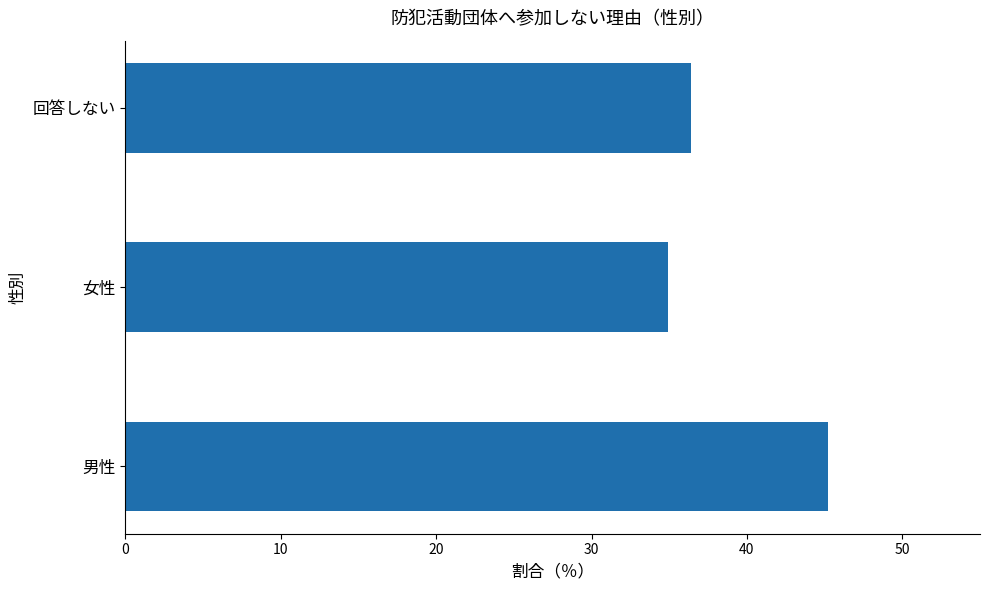

Approximately how many times larger is the value at 男性 compared to 女性?

1.3